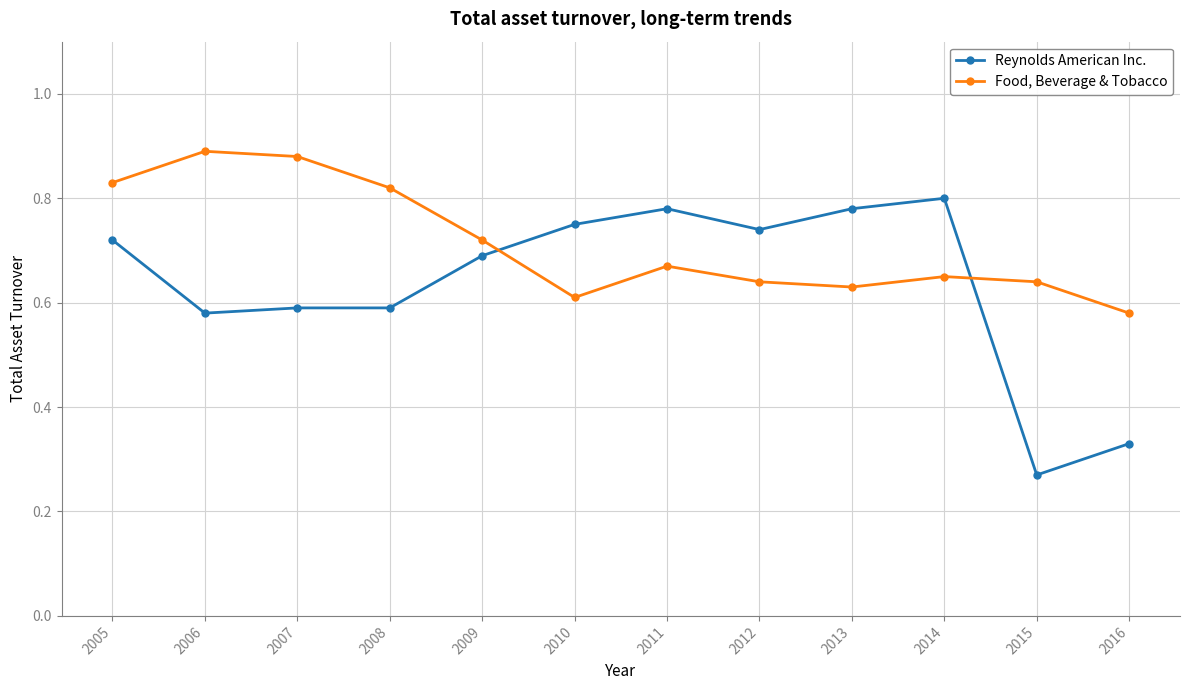

Which label corresponds to the smallest value in the chart?

2015